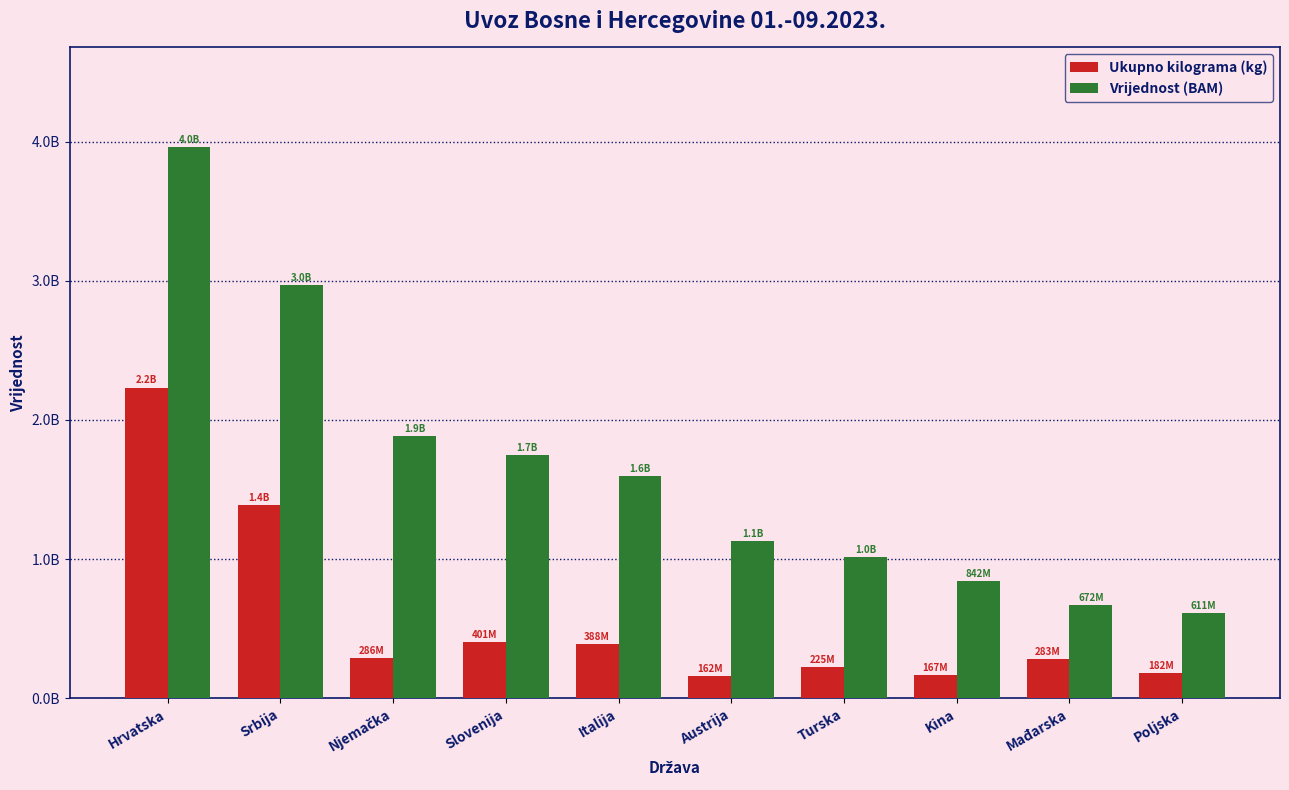

What is the minimum value shown in the chart?

161685095.9